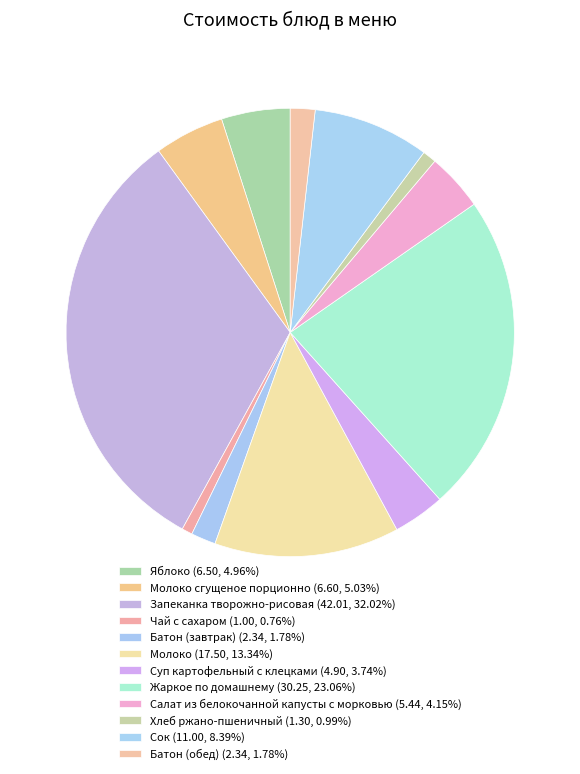

Rank the categories by value from highest to lowest.

Запеканка творожно-рисовая, Жаркое по домашнему, Молоко, Сок, Молоко сгущеное порционно, Яблоко, Салат из белокочанной капусты с морковью, Суп картофельный с клецками, Батон (завтрак), Батон (обед), Хлеб ржано-пшеничный, Чай с сахаром